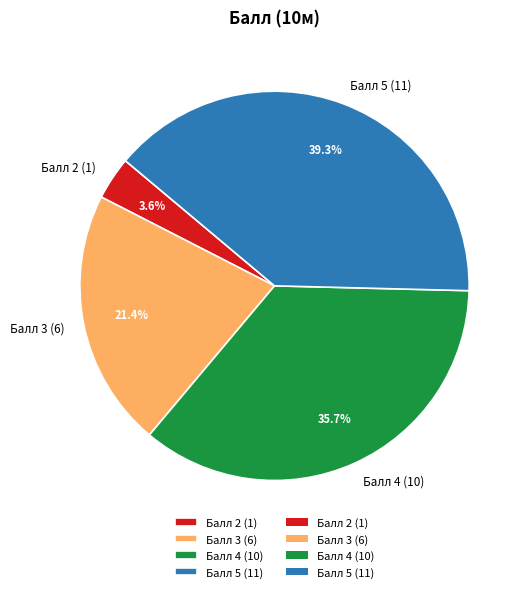

Is there a majority slice in this chart?

No